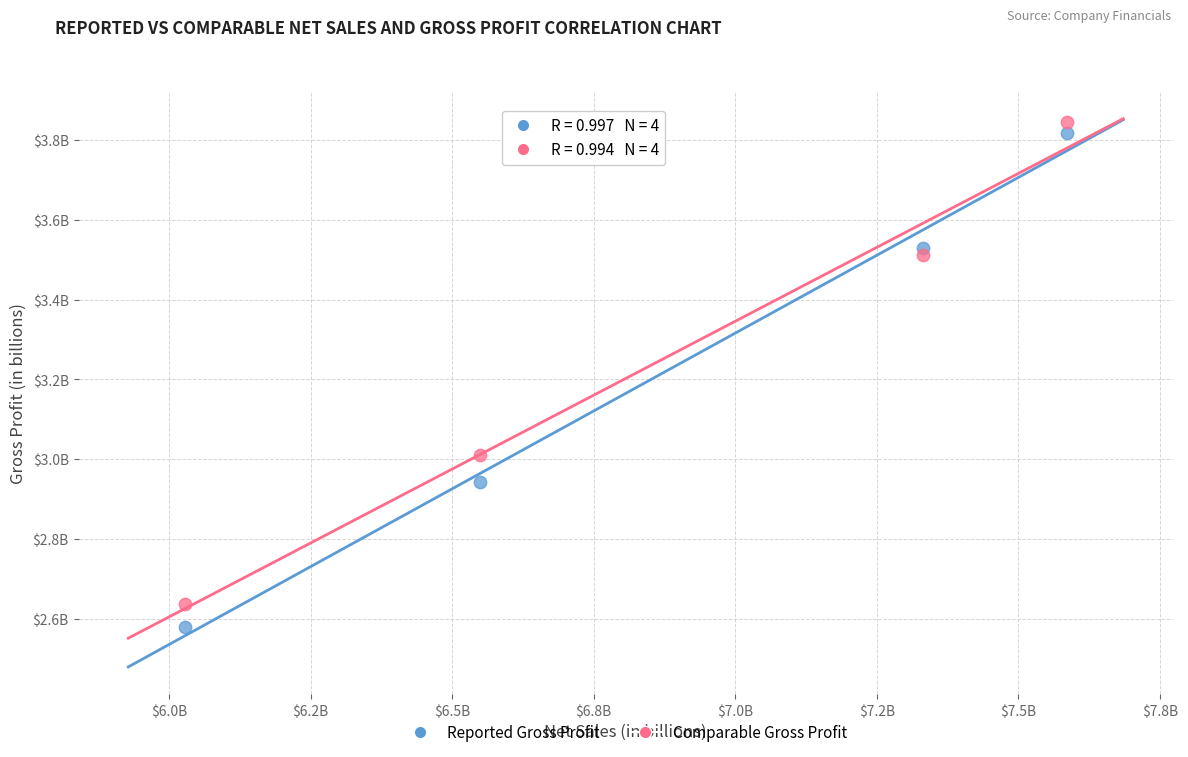

Which series has the largest Y range (max minus min)?

Reported Gross Profit